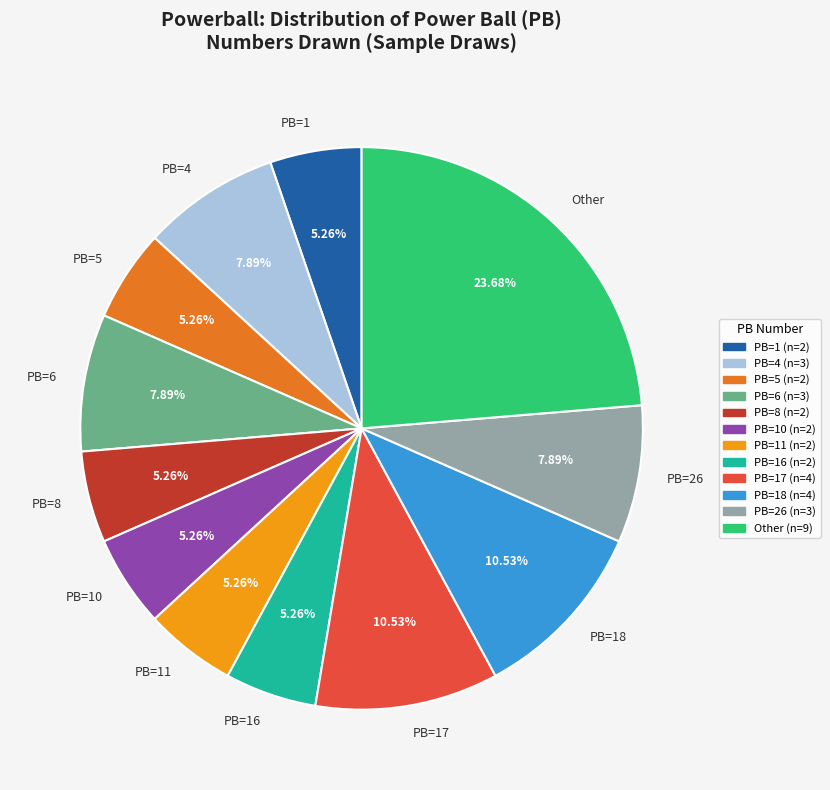

Combined, do PB=1 and PB=6 account for over 50%?

No